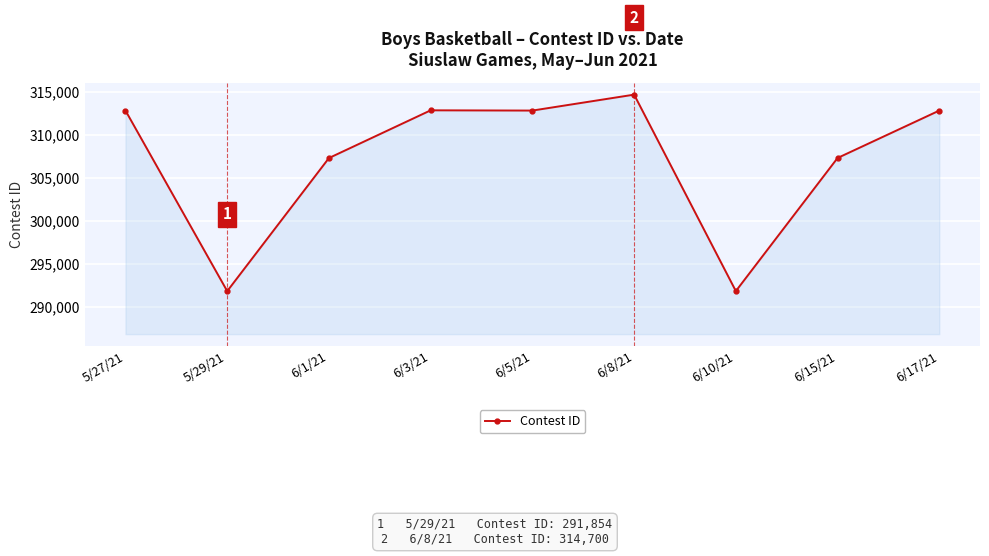

What is the smallest value displayed?

291854